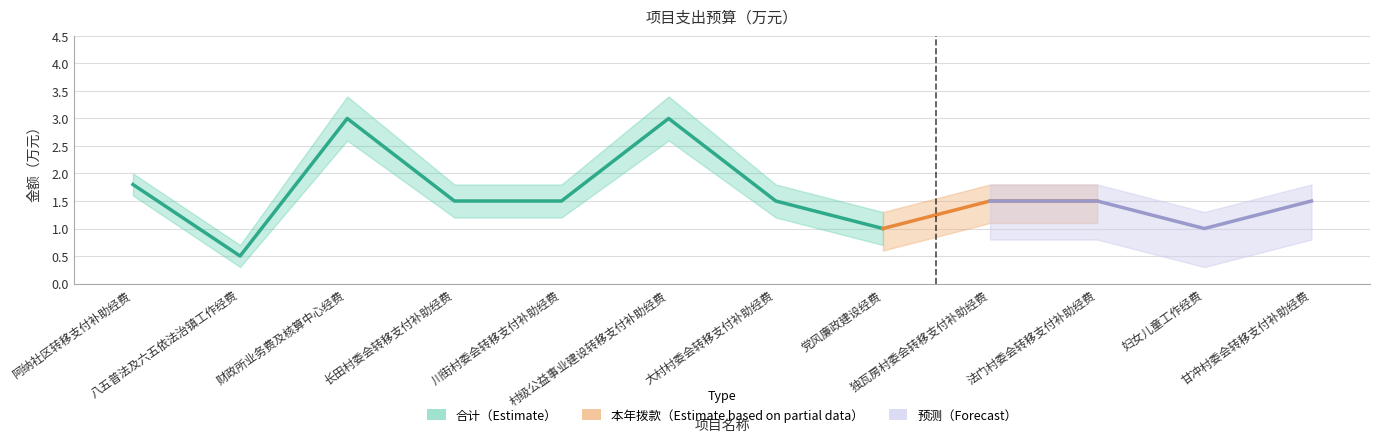

Which series has the widest spread of values?

合计